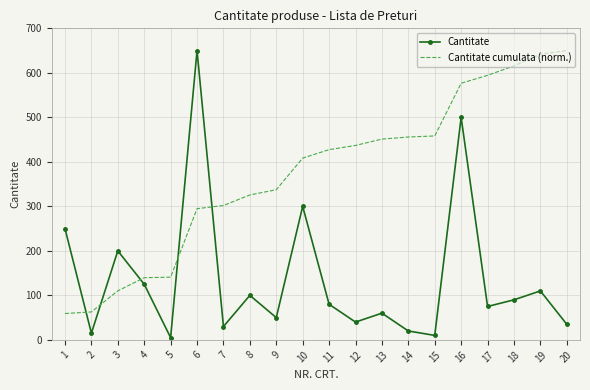

What is the maximum value shown in the chart?

650.0